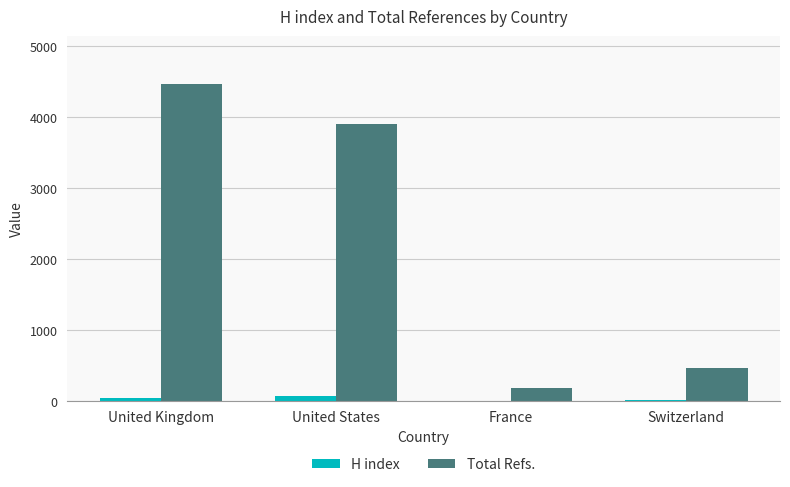

Which category has the highest value across all series?

United Kingdom